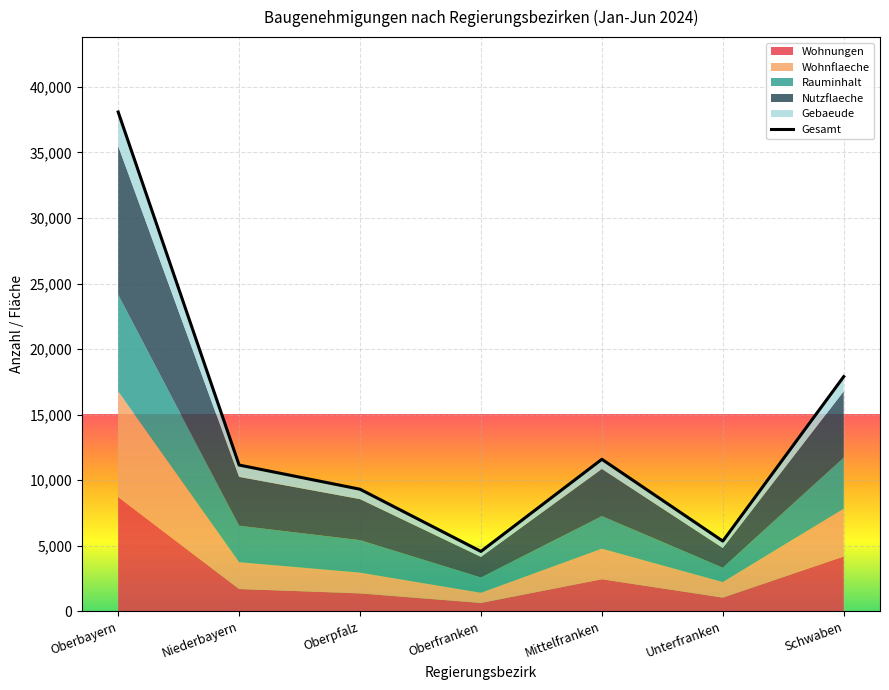

What is the change in value from Oberpfalz to Oberfranken?

-4742